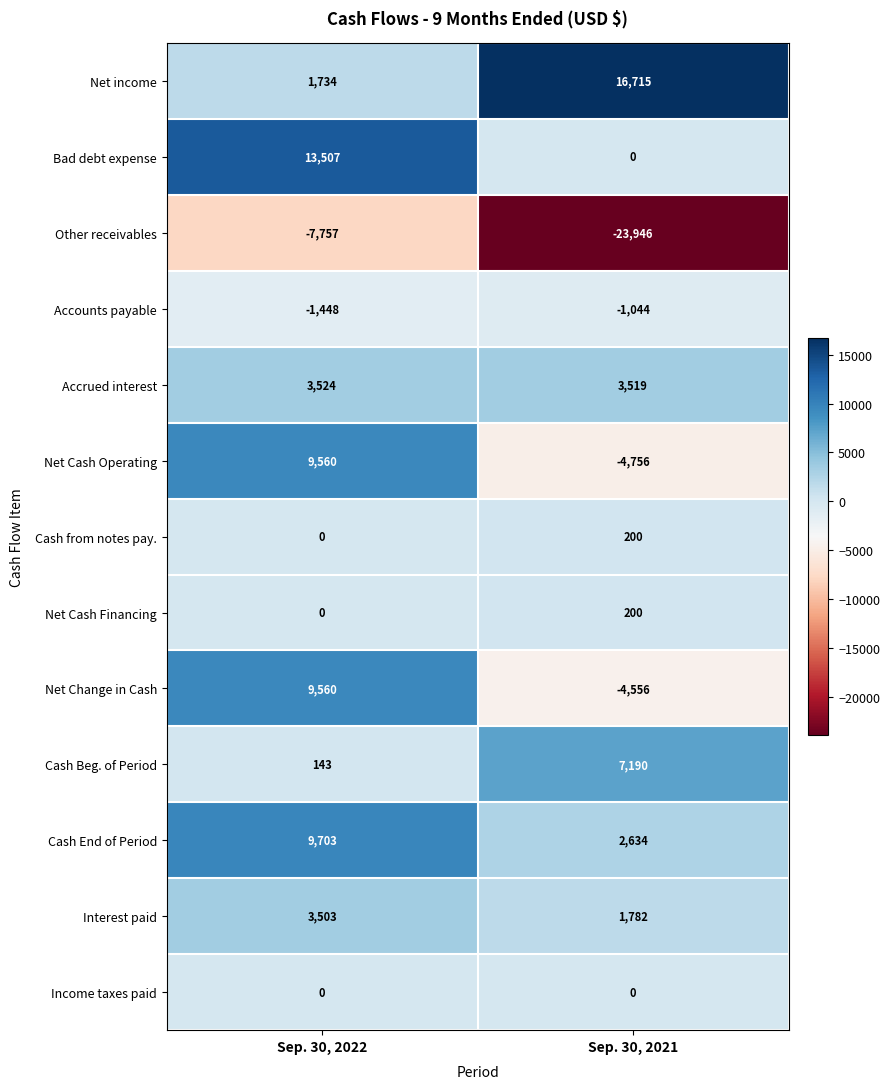

What value does the Interest paid series have at Sep. 30, 2022, to the nearest 50?

3500